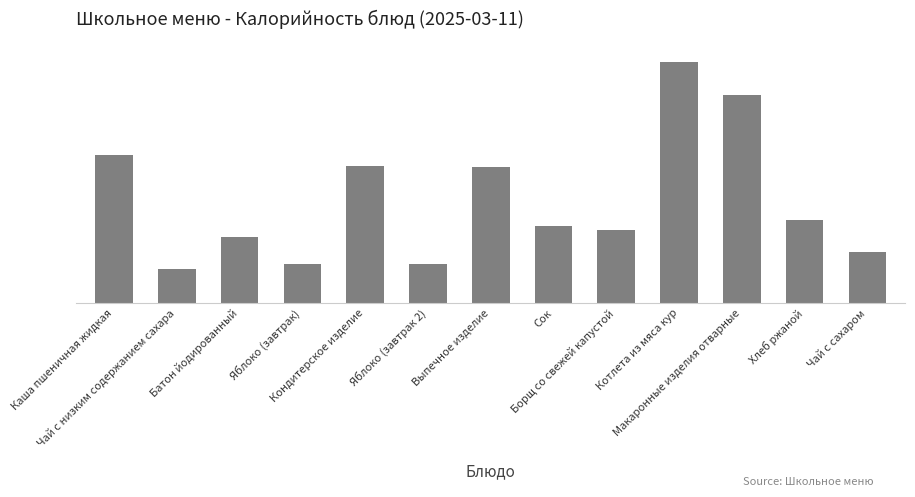

Are the bars horizontal?

No